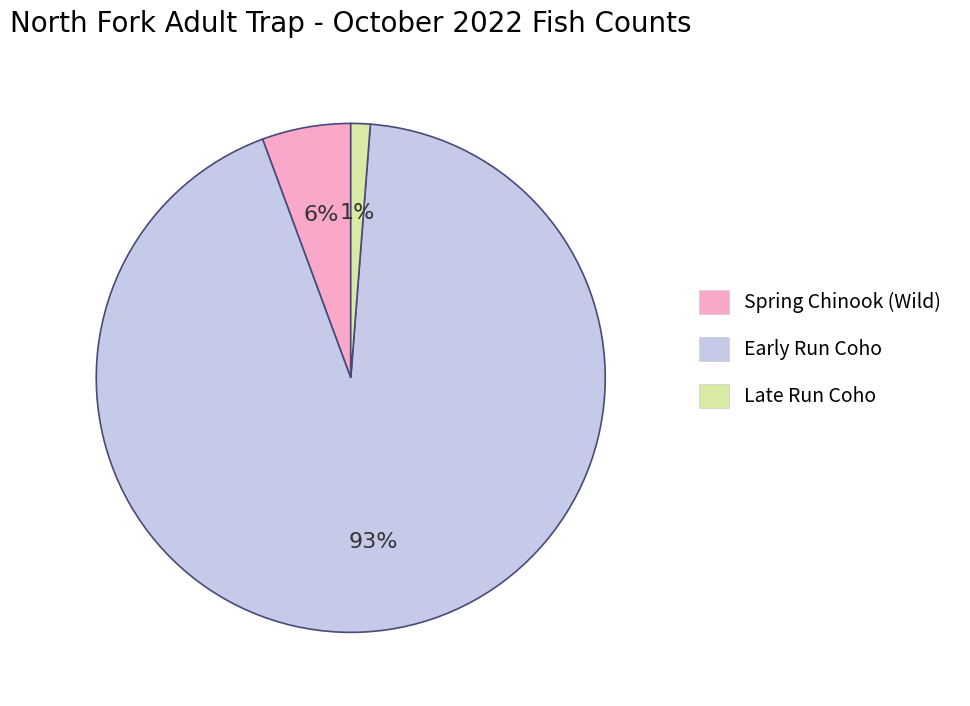

How many slices are in this pie chart?

3